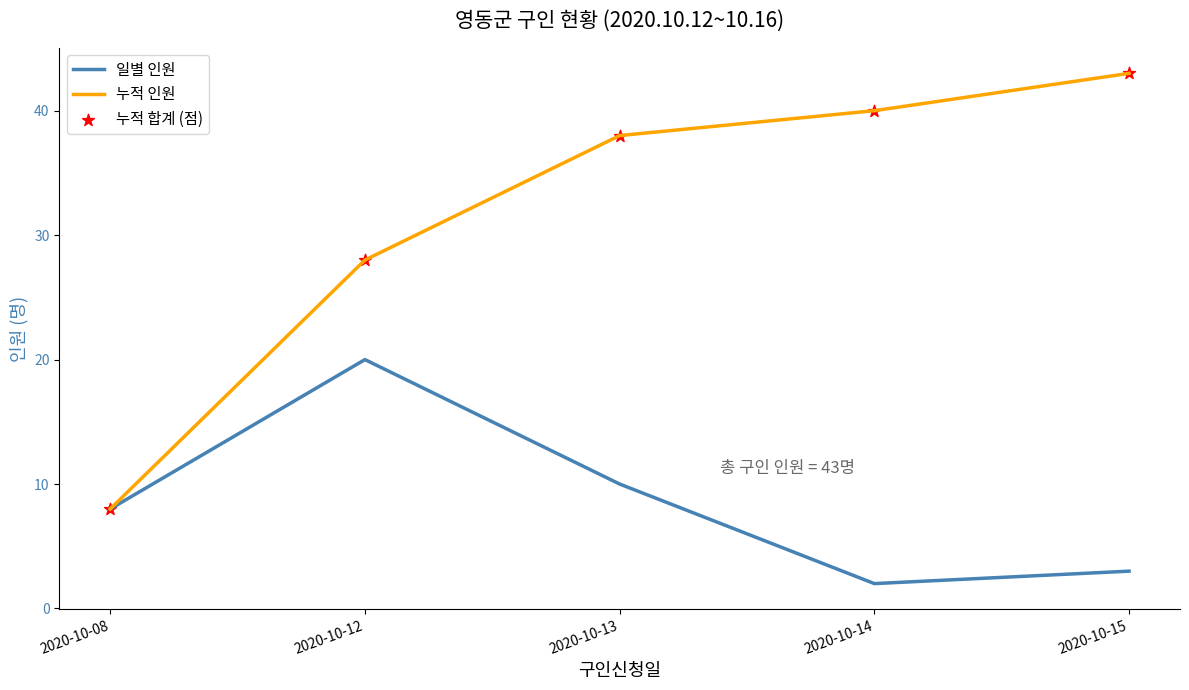

What is the spread (max minus min) of values at 2020-10-15?

40